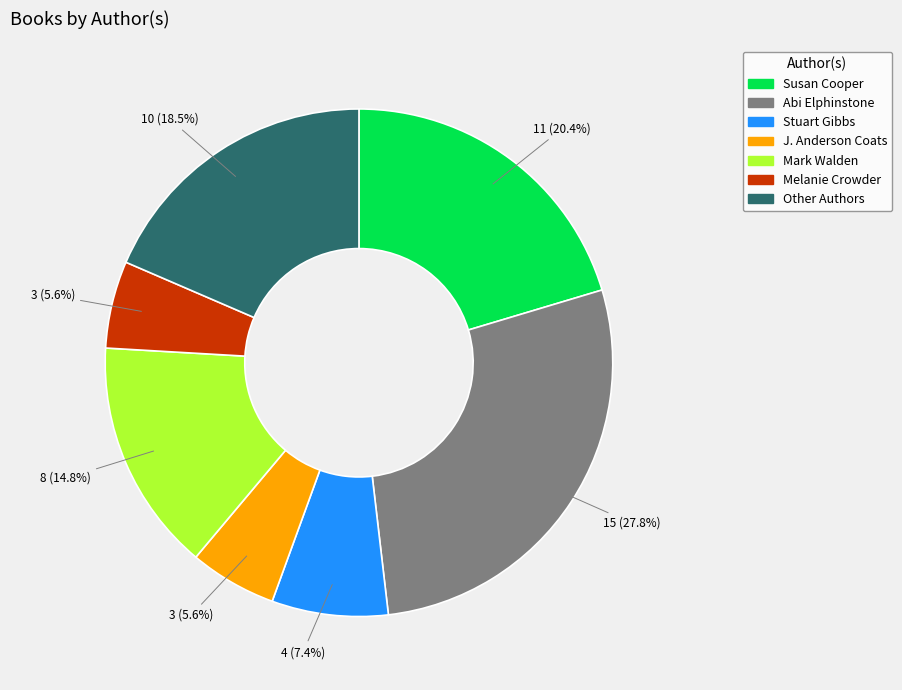

What portion of the pie excludes Melanie Crowder?

94.4%